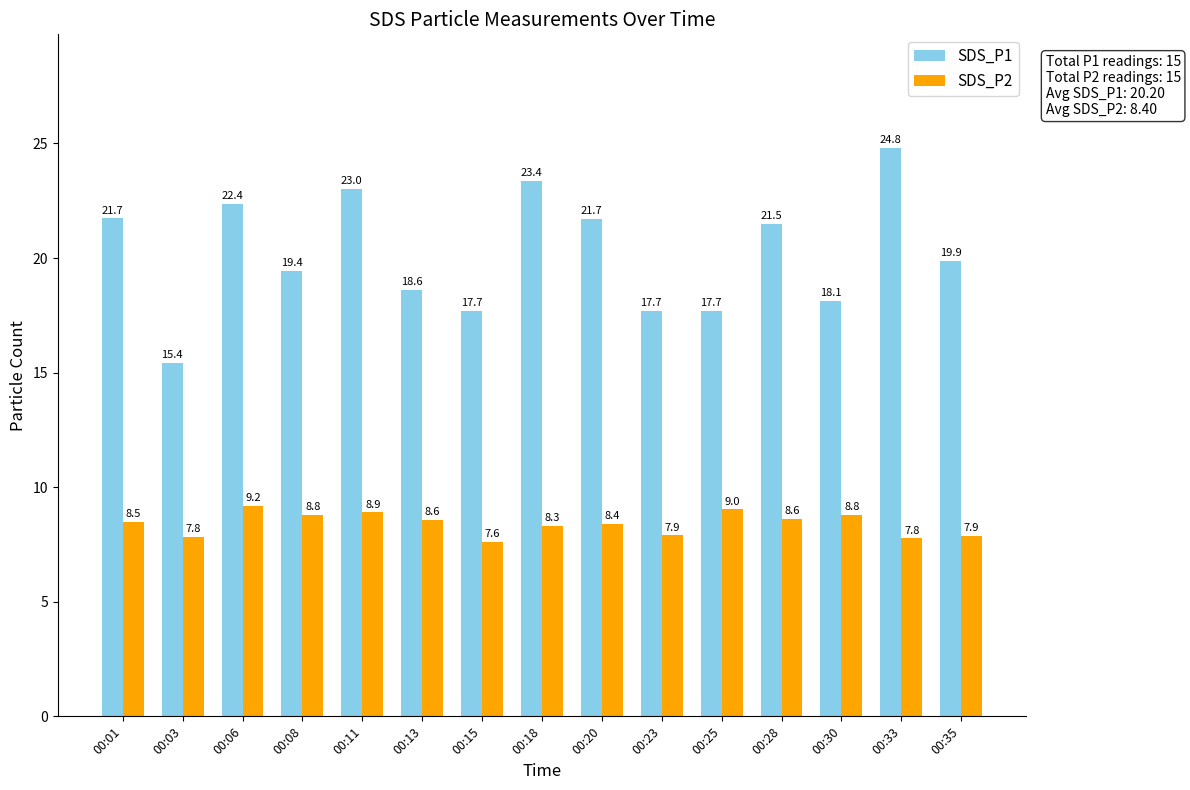

Which series has the largest range (max minus min)?

SDS_P1